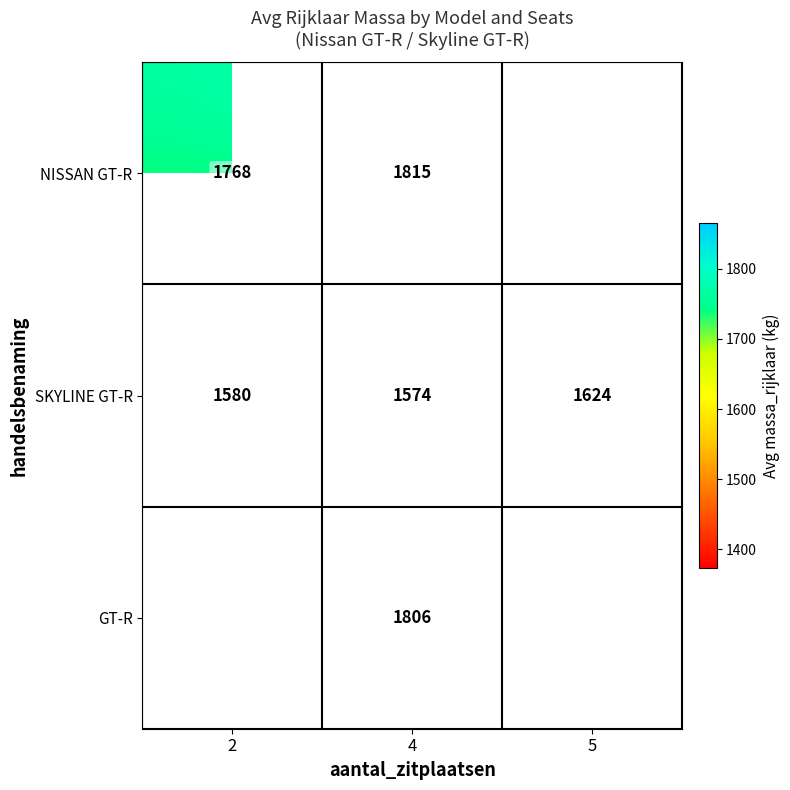

What is the difference between the highest and lowest values at 4?

241.0